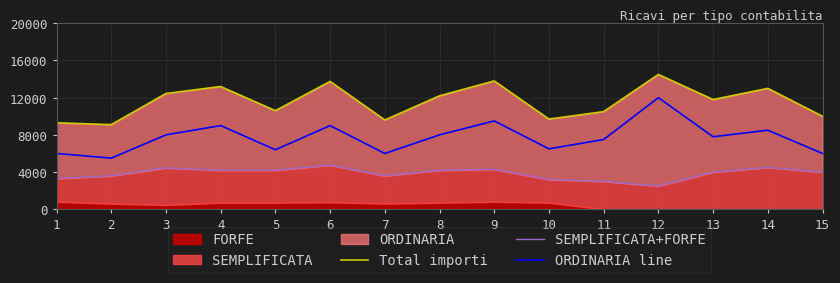

What is the value of the Total importi point at the 1st from the left?

9300